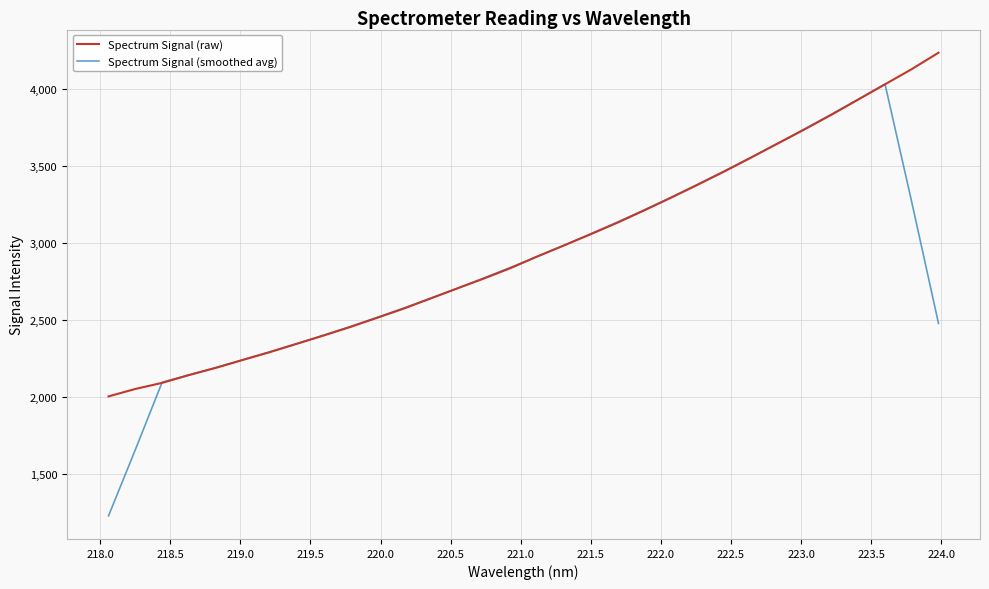

What is the minimum value shown in the chart?

1230.5